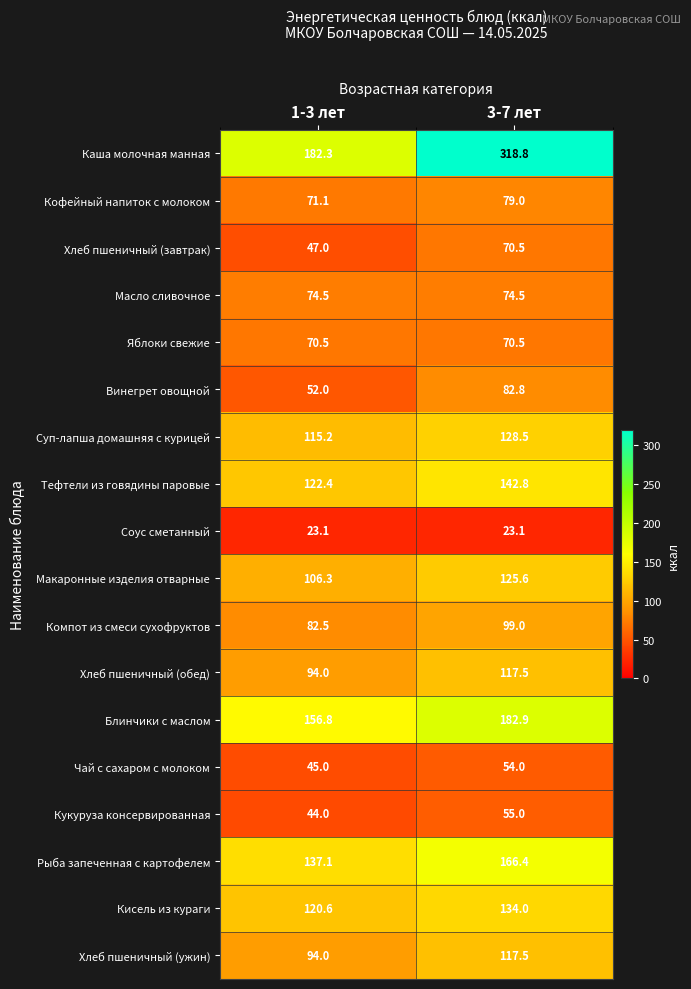

Rank the categories by Компот из смеси сухофруктов value from highest to lowest.

3-7 лет, 1-3 лет